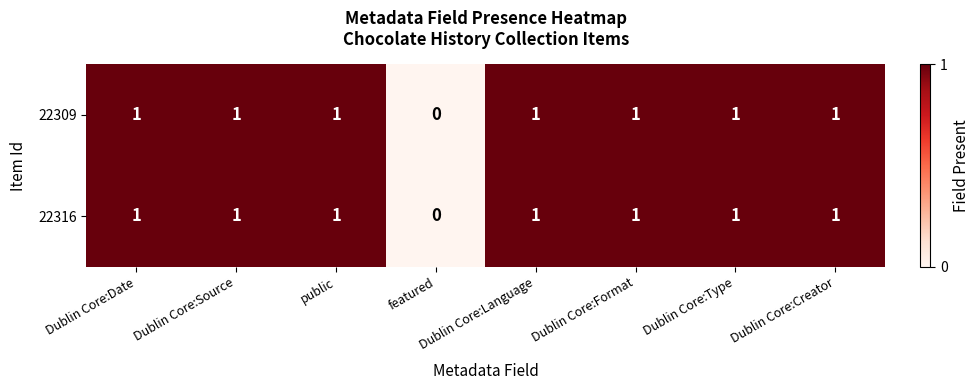

What is the sum of all 22316 values?

7